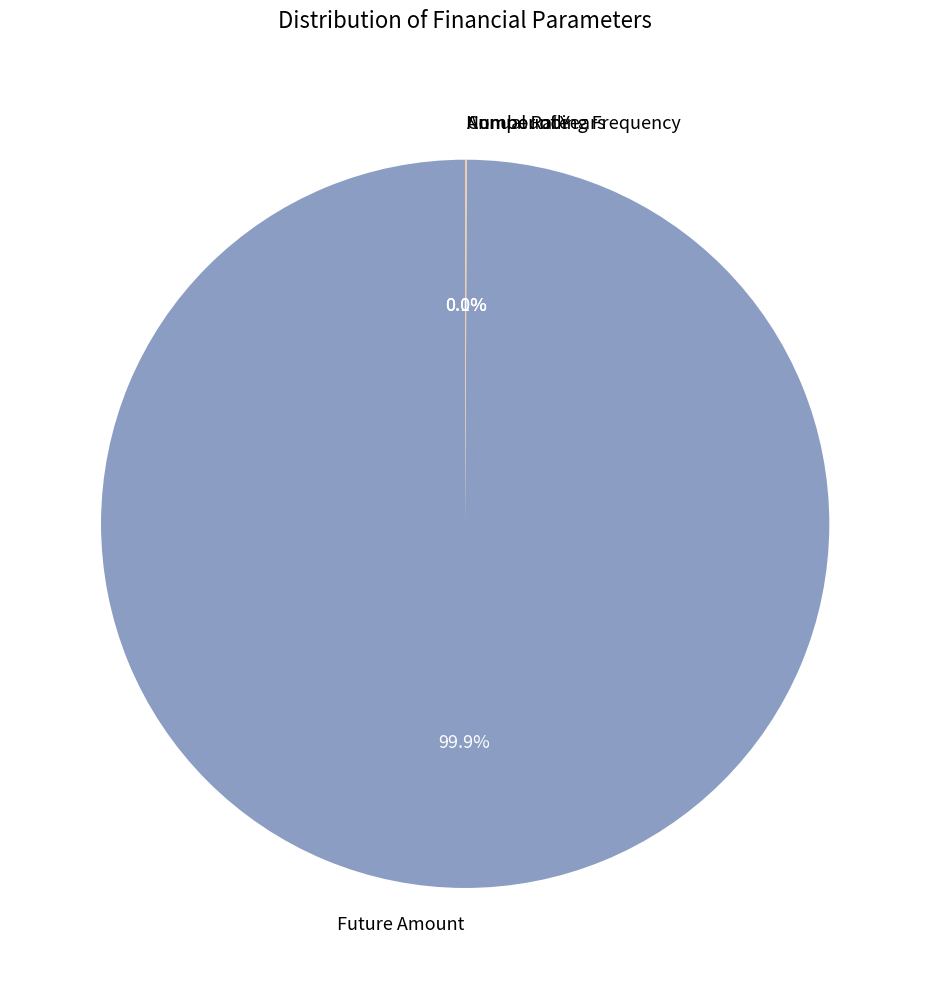

What is the majority slice?

Future Amount